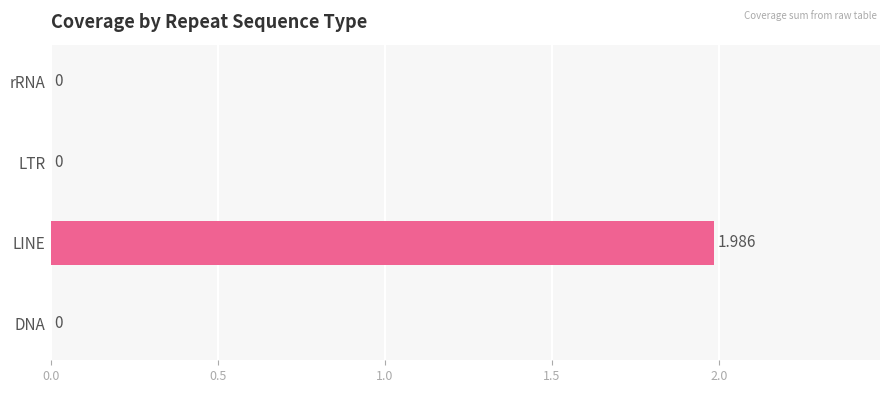

Which category has the highest value across all series?

LINE